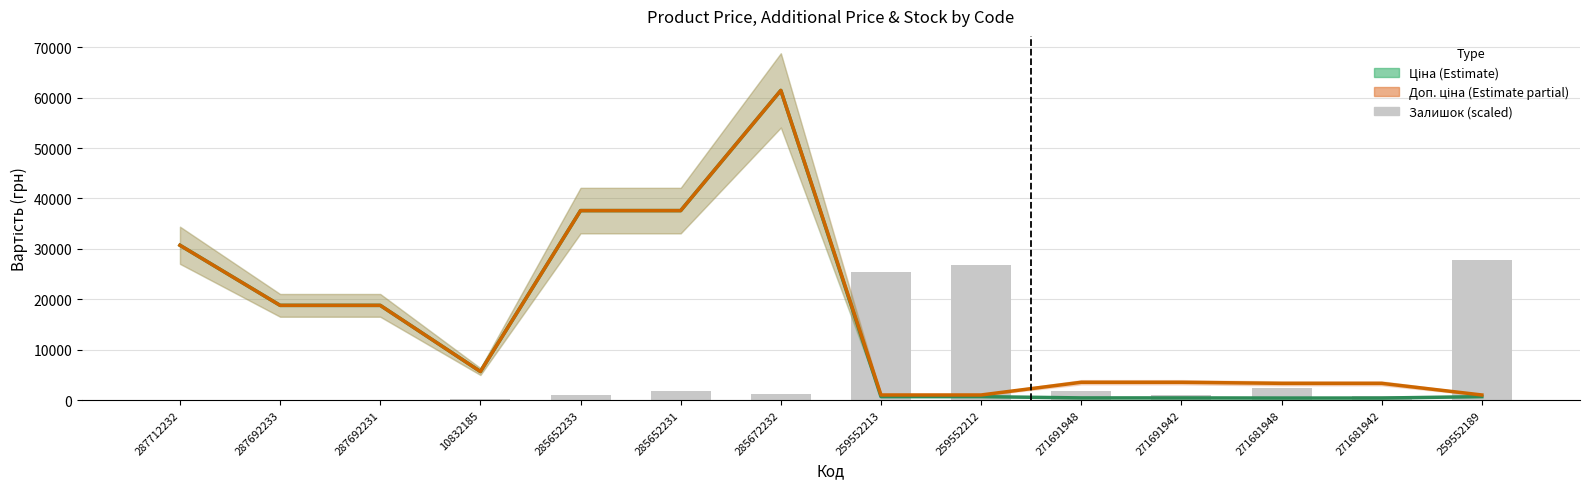

The value of Доп. ціна at 271691942 is 1017.7. True or false?

False